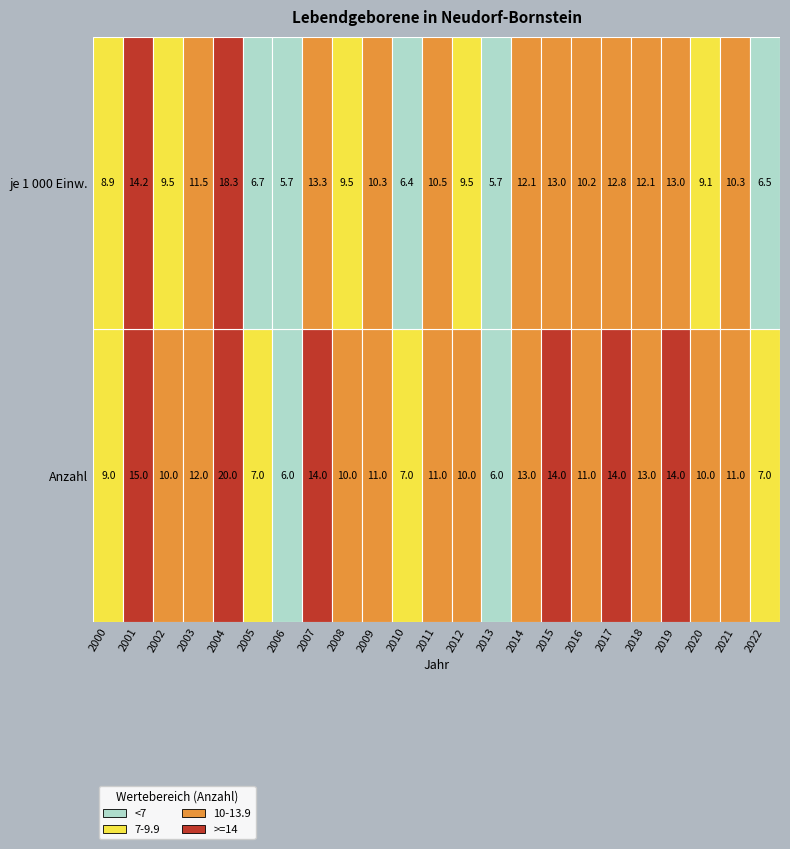

What is the sum of the je 1000 Einw values at 12 and 20?

18.6